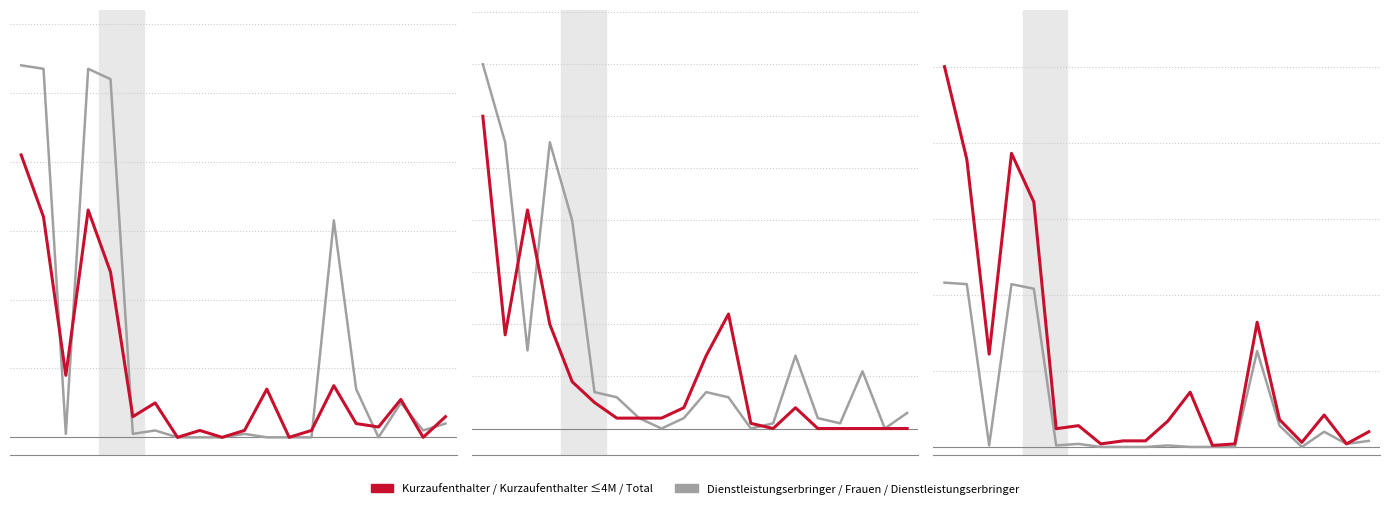

How many data points in Total (Dienstleistungserbringer) are above 2?

8